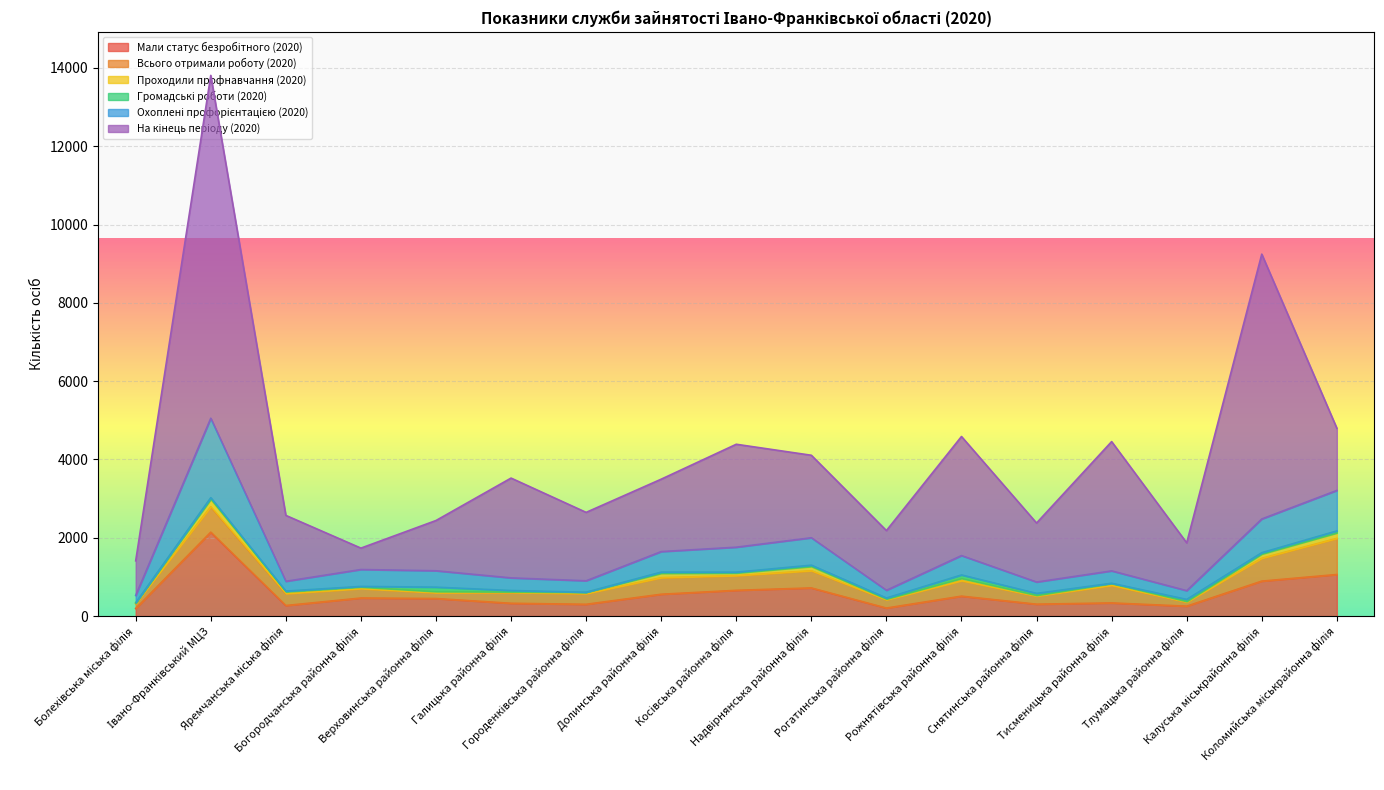

What is the label of the 7th point from the left?

Городенківська районна філія